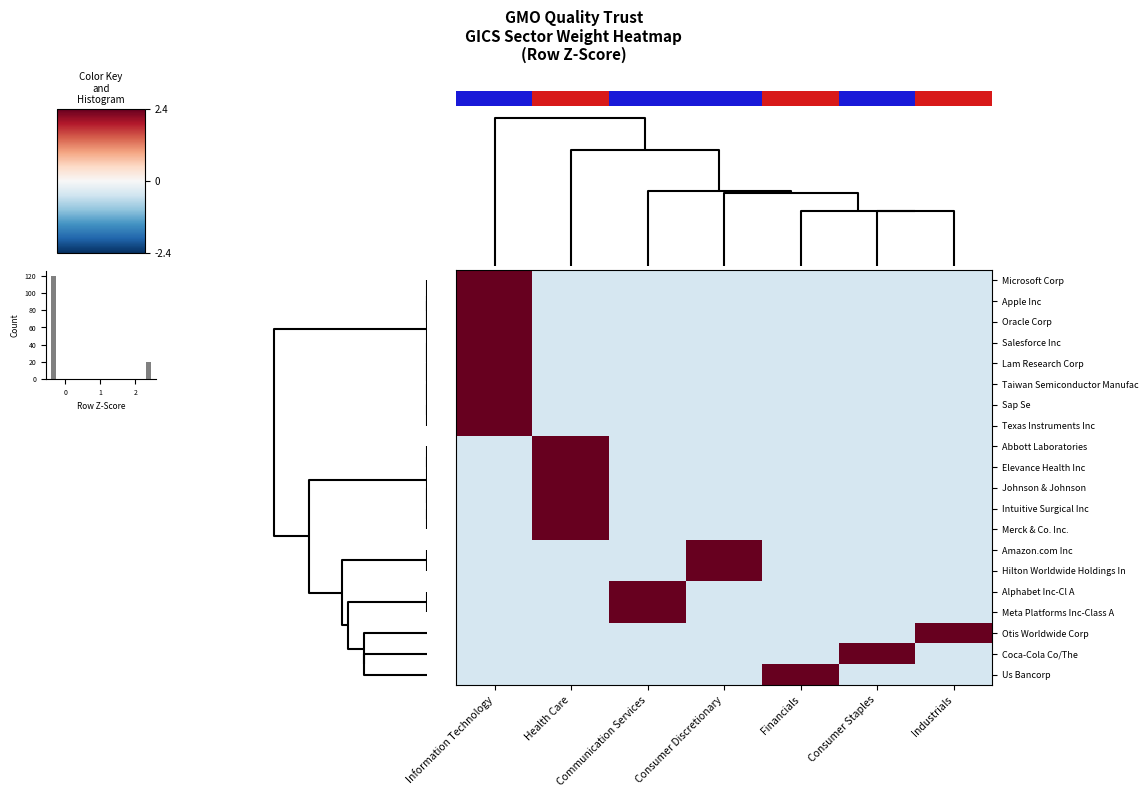

How many series are shown in this chart?

20